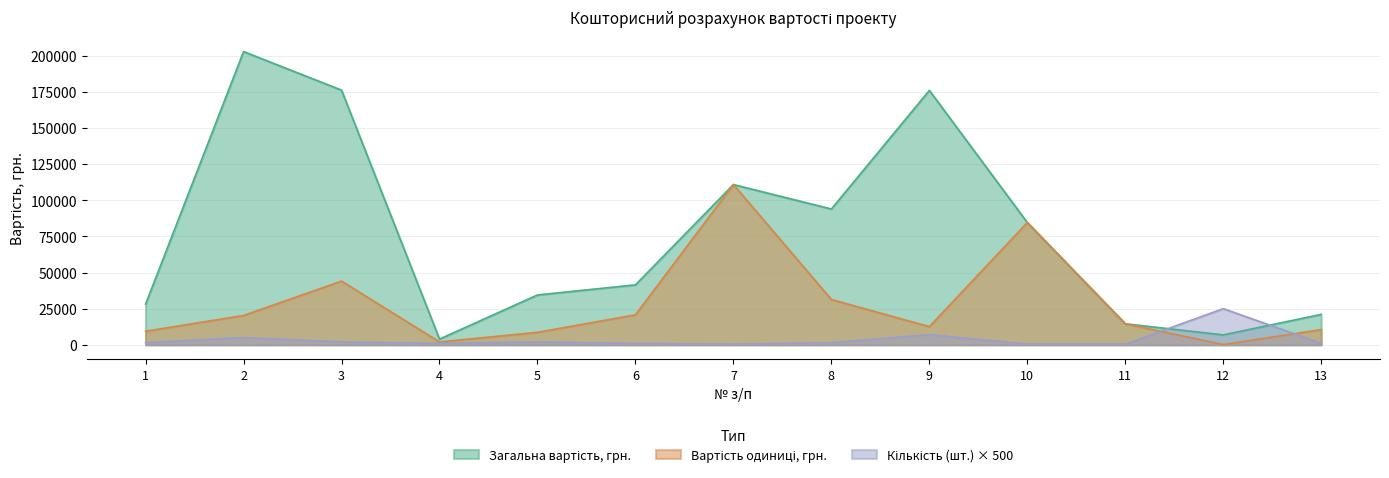

Where do Вартість одиниці, грн. and Кількість (шт.) first cross each other?

11 and 12